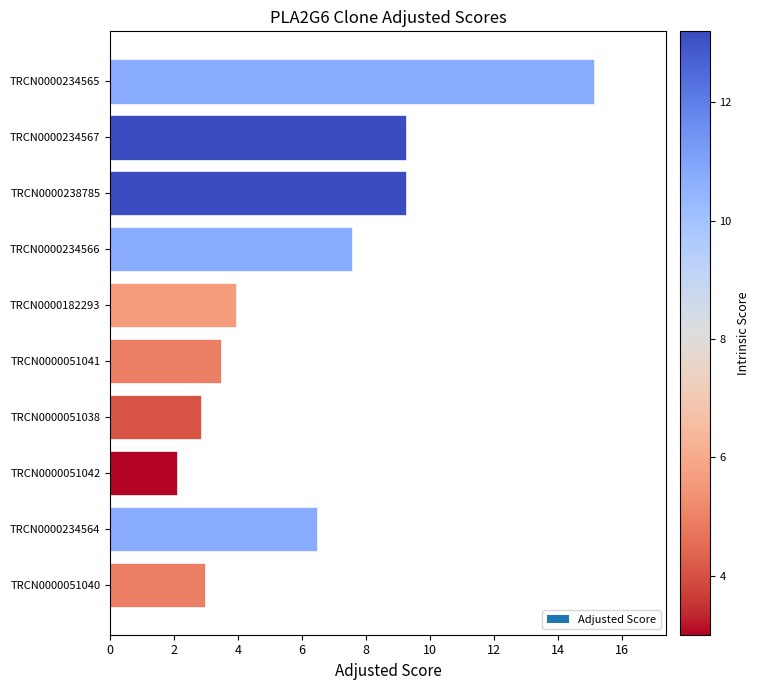

The chart shows a value of 15.1 at TRCN0000234565. True or false?

True